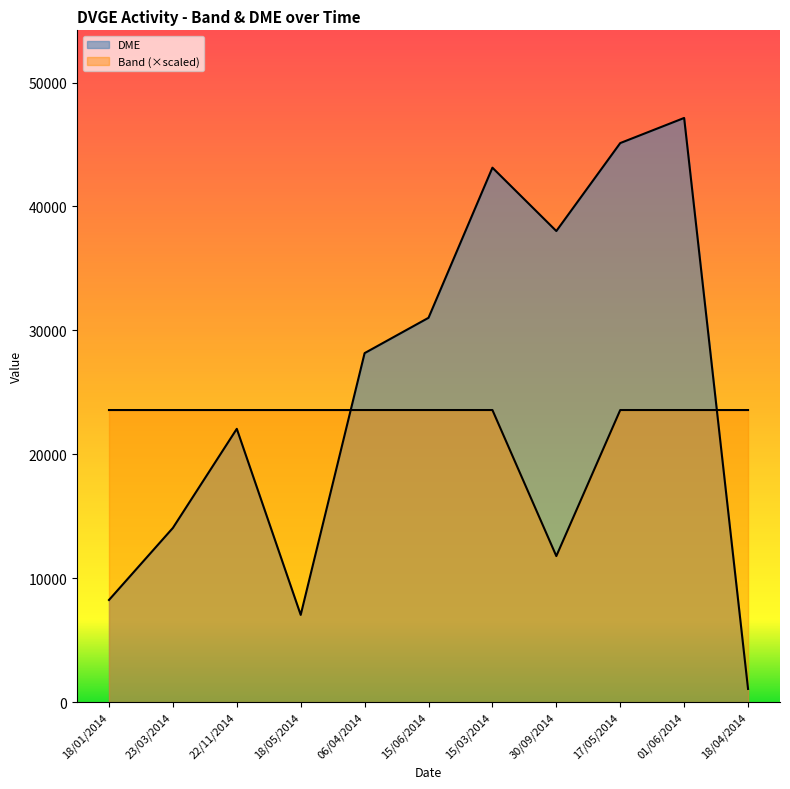

Between 15/06/2014 and 15/03/2014, which series saw the biggest shift?

DME